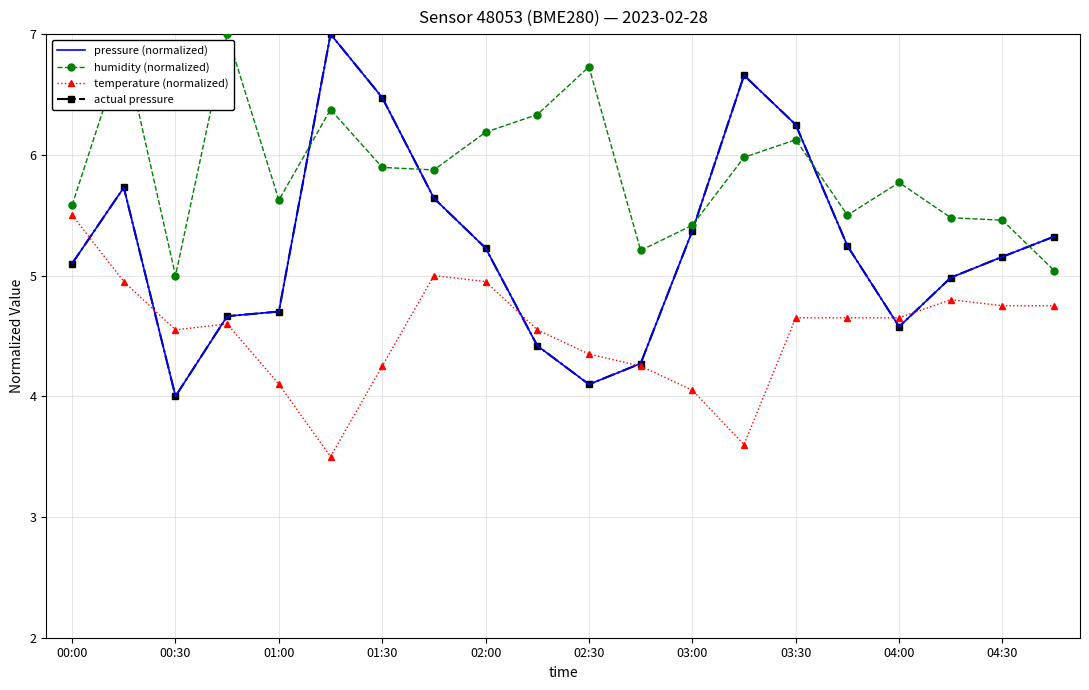

What is the sum of all humidity (normalized) values?

117.5